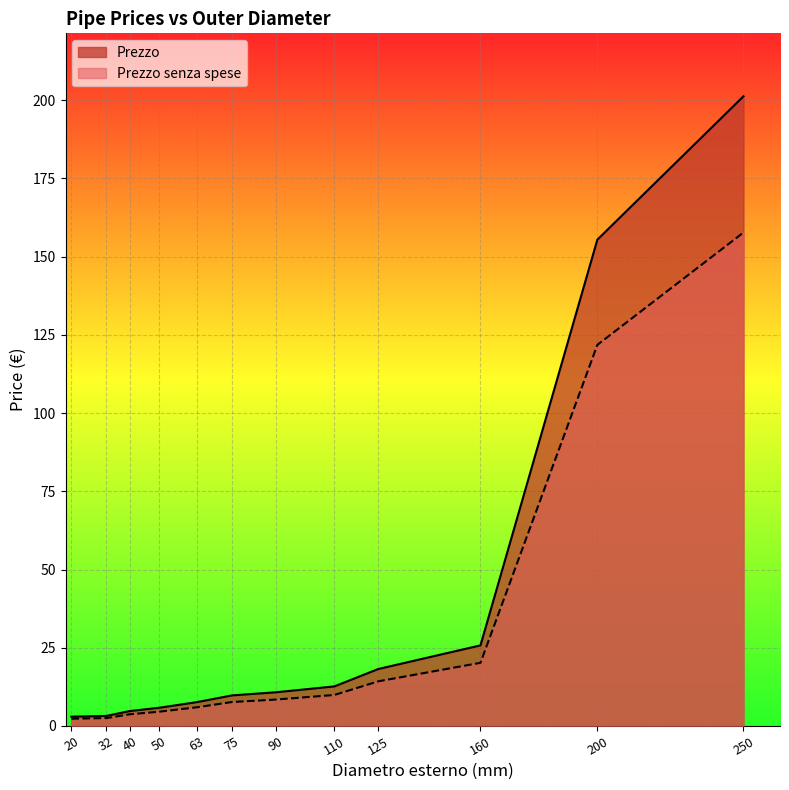

True or false: Prezzo senza spese has more than 0 interior local peaks.

False